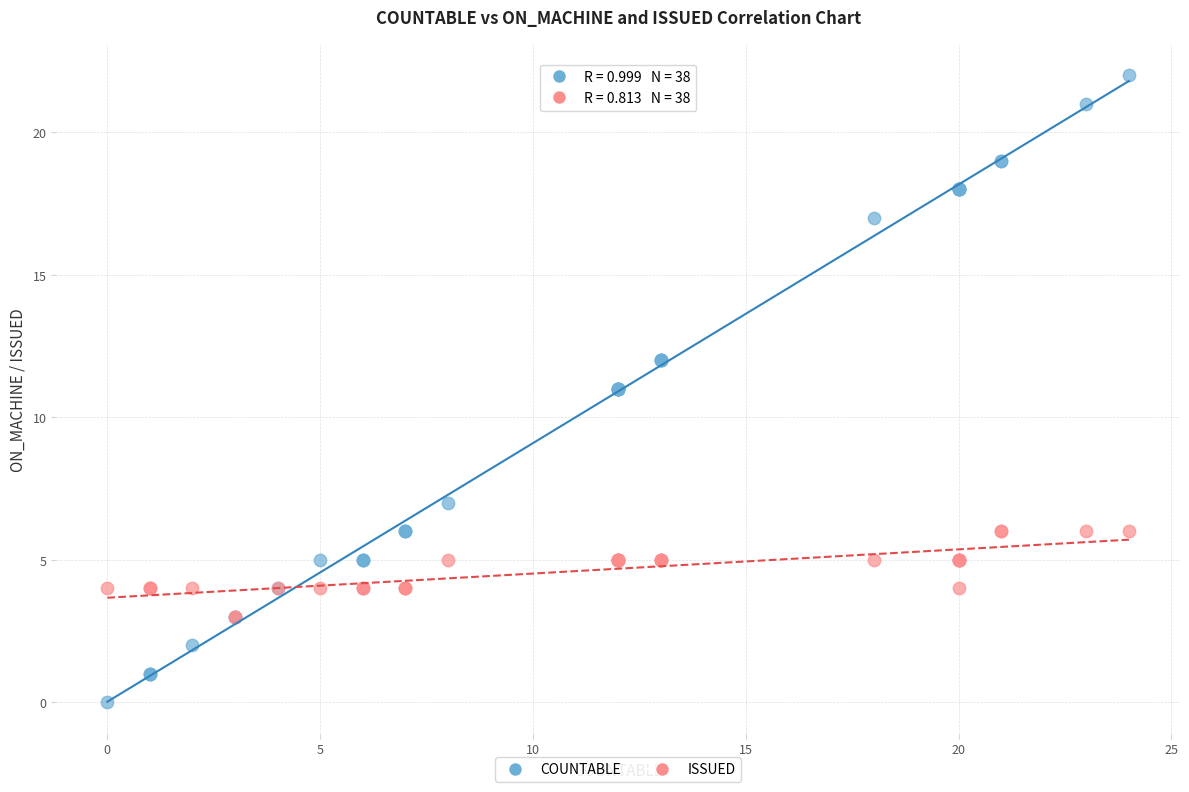

Which series has the widest spread of Y values?

COUNTABLE